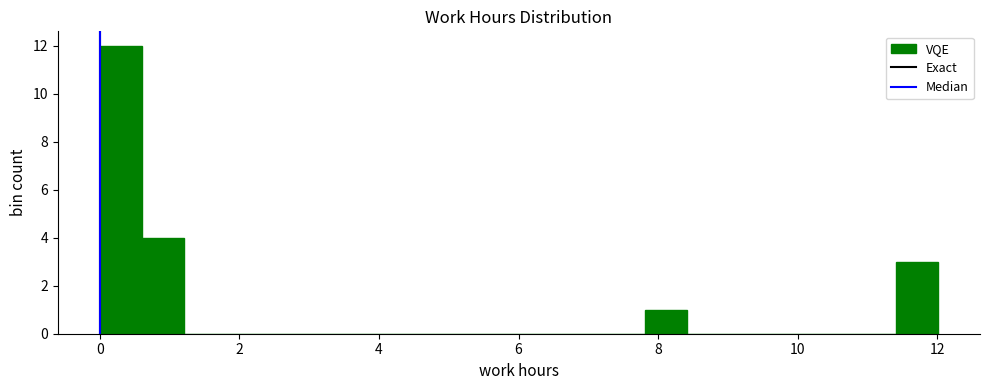

Read against the x-axis, roughly where is the centre of the tallest bar?

0.4